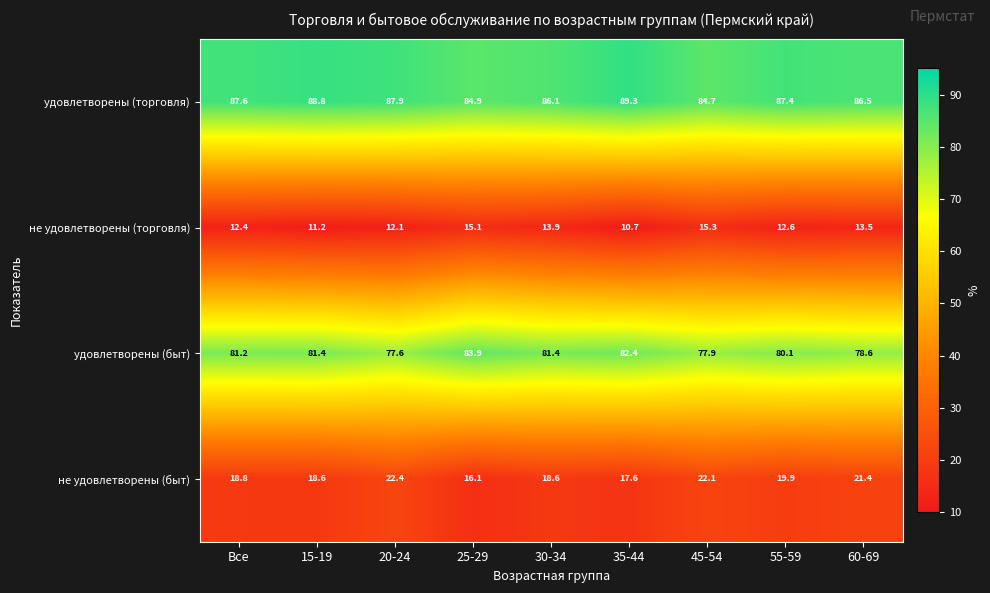

What is the difference between the maximum and minimum values in the не удовлетворены (быт) series?

6.3